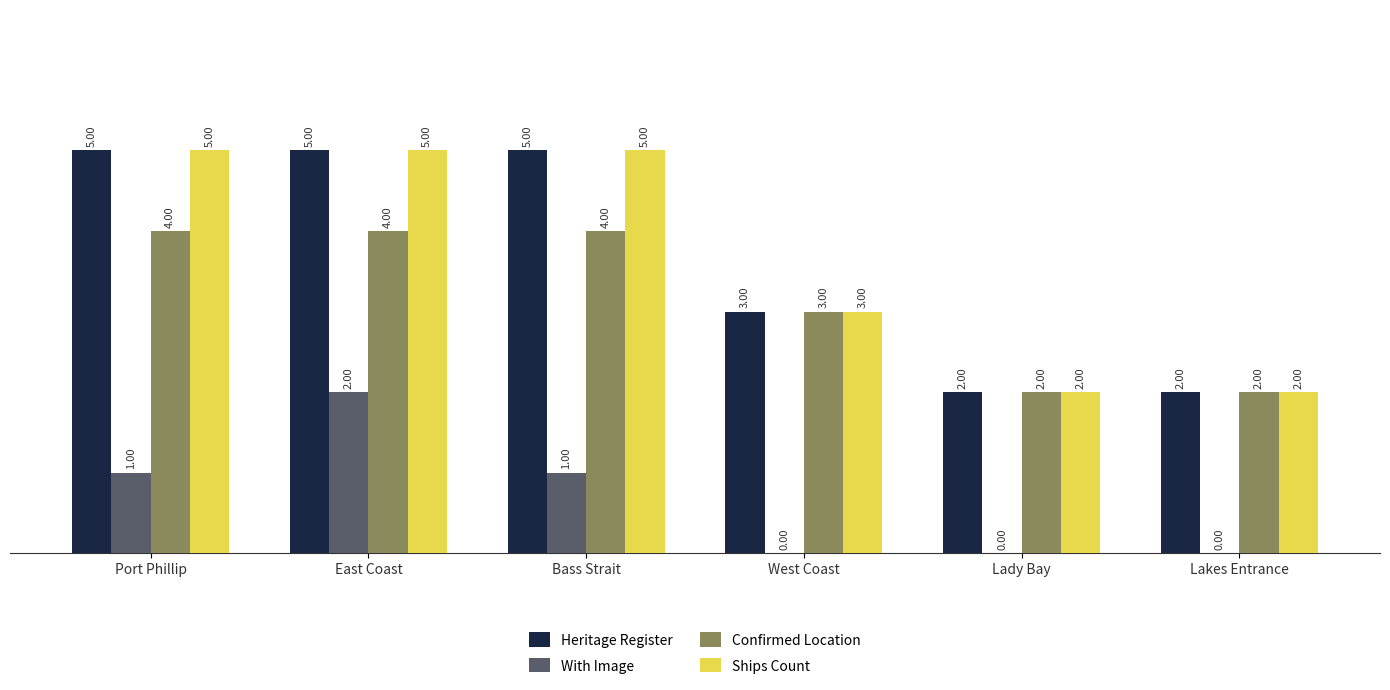

True or false: Confirmed Location has a value of 6 at Port Phillip.

False